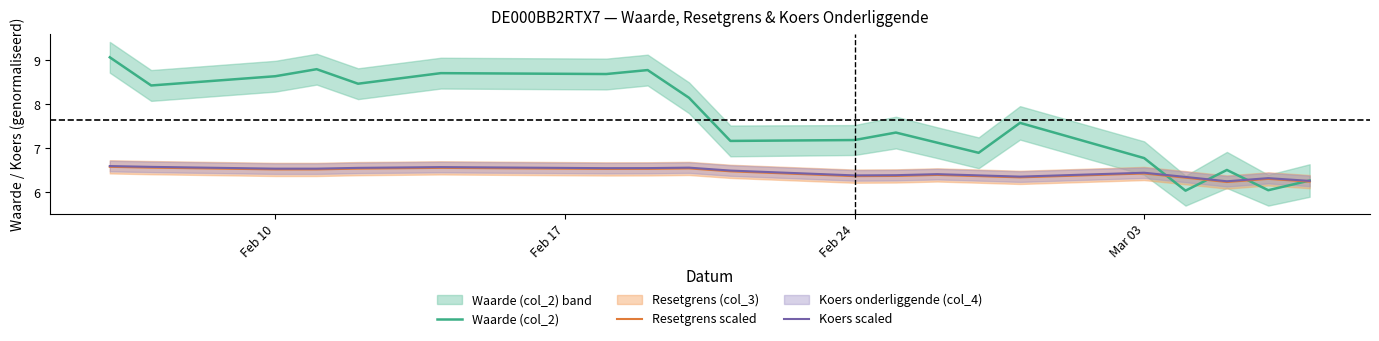

Does the chart have visible grid lines?

No